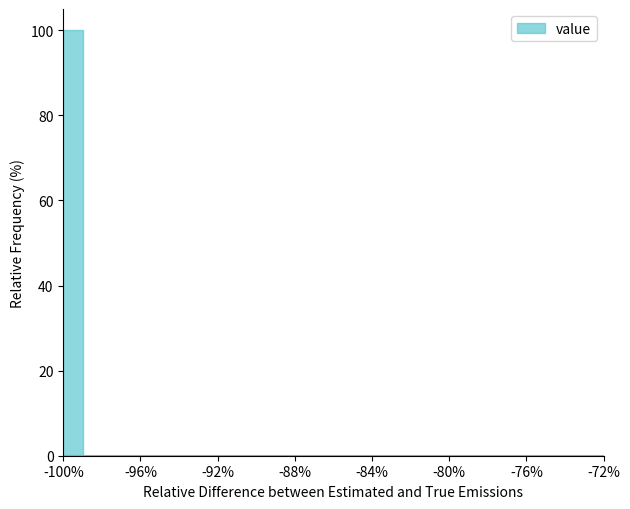

Read against the x-axis, roughly where is the centre of the tallest bar?

-99.5